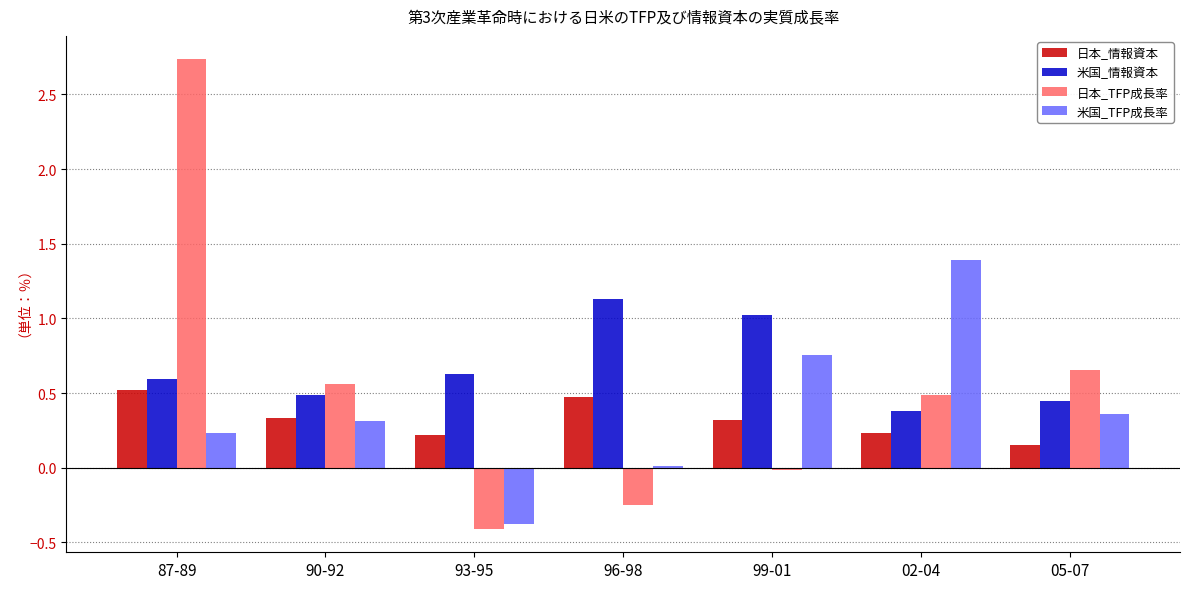

How many categories are shown in the chart?

7